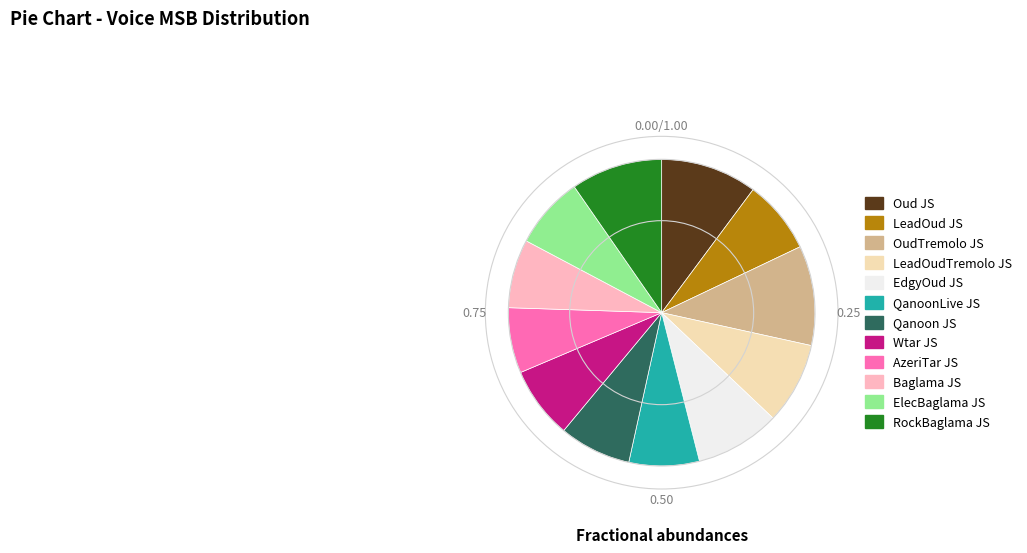

Is there a majority slice in this chart?

No